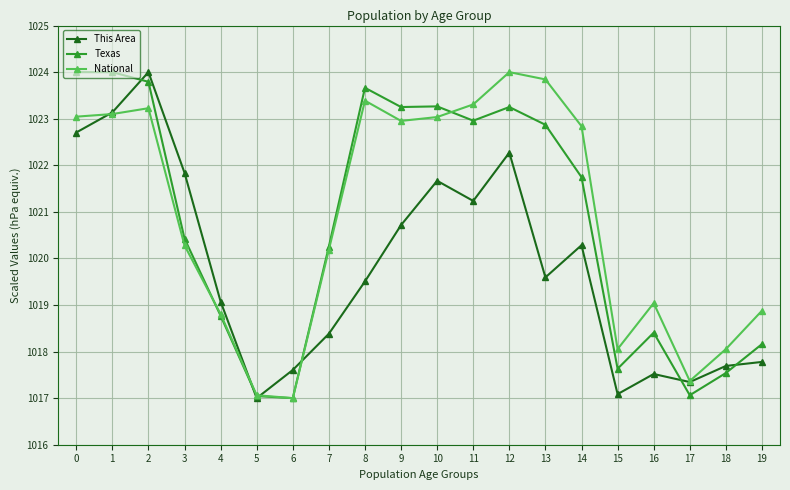

How many interior local peaks does the National series have?

4